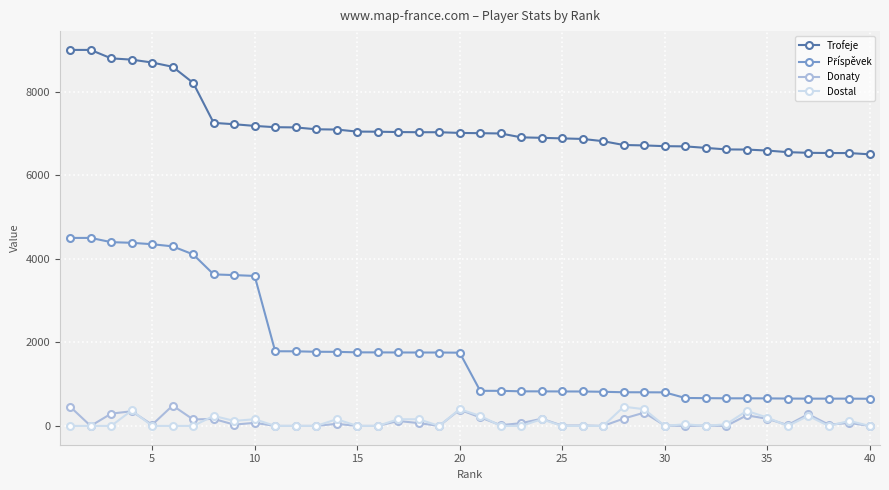

Does the chart display data point markers on the line(s)?

Yes